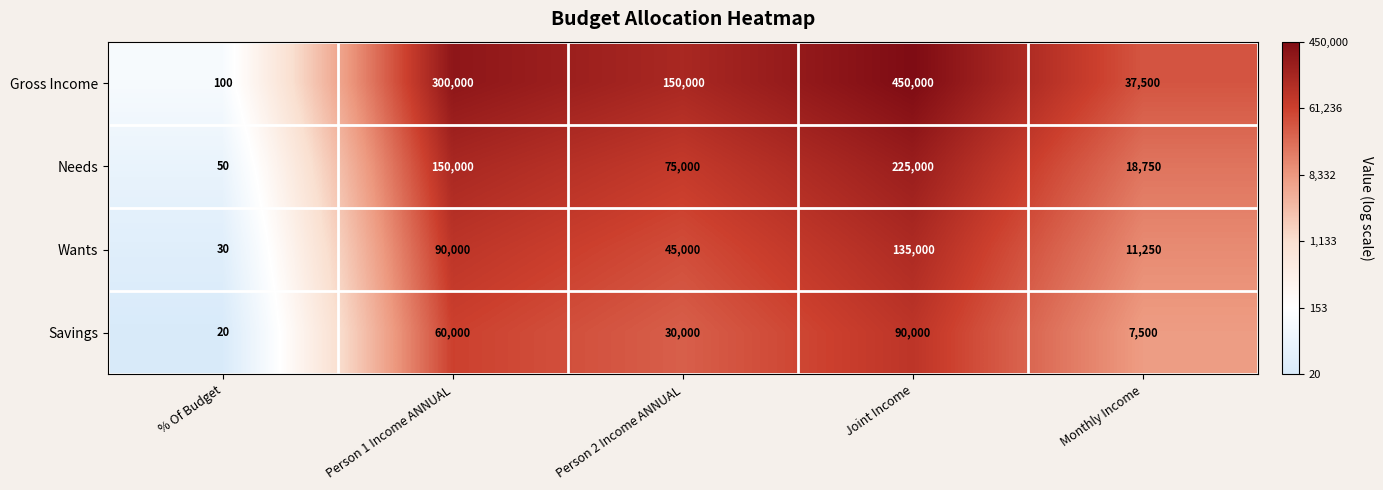

What is the spread (max minus min) of values at Joint Income?

360000